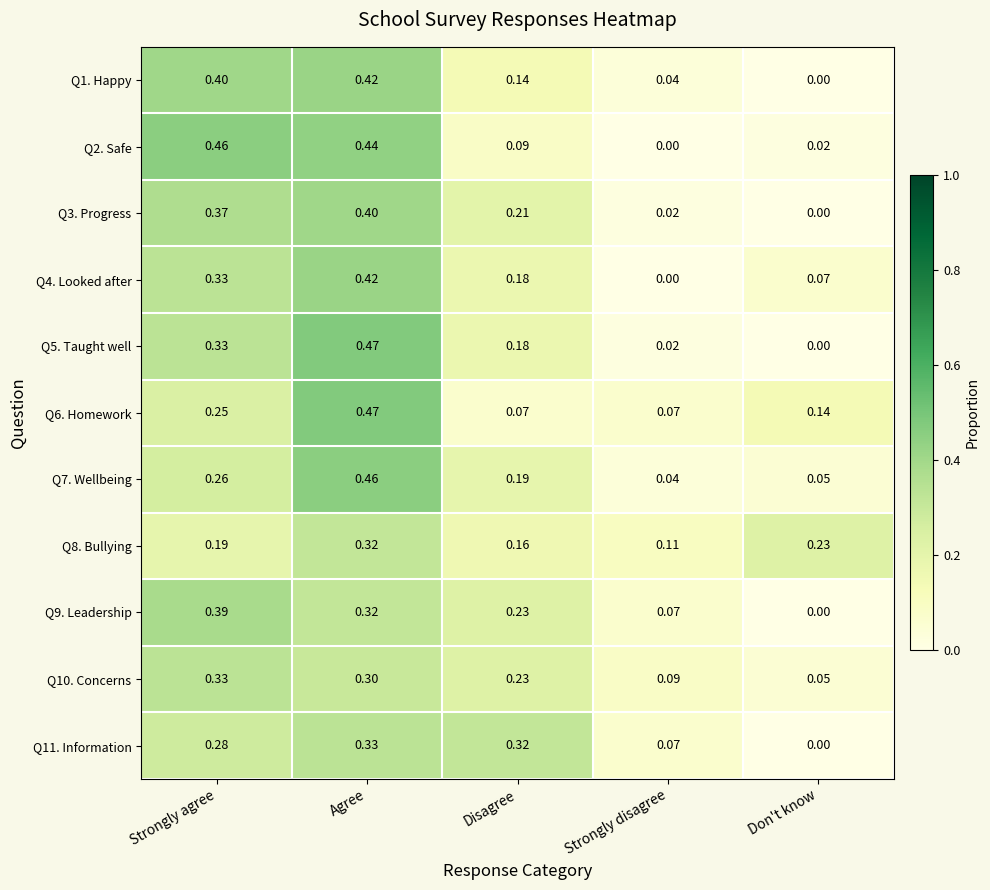

What is the total value across all series at Don't know?

0.6